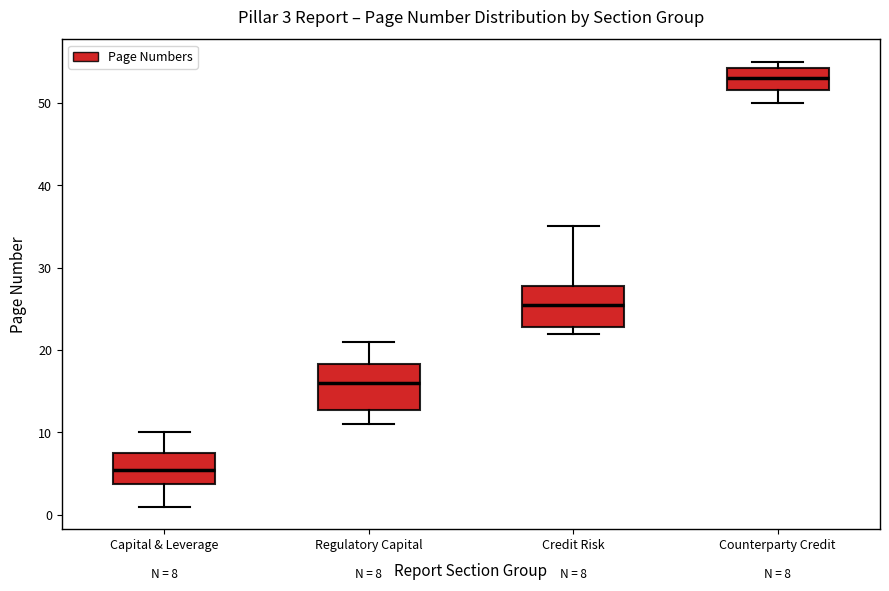

Which box's median line is the lowest?

Capital & Leverage